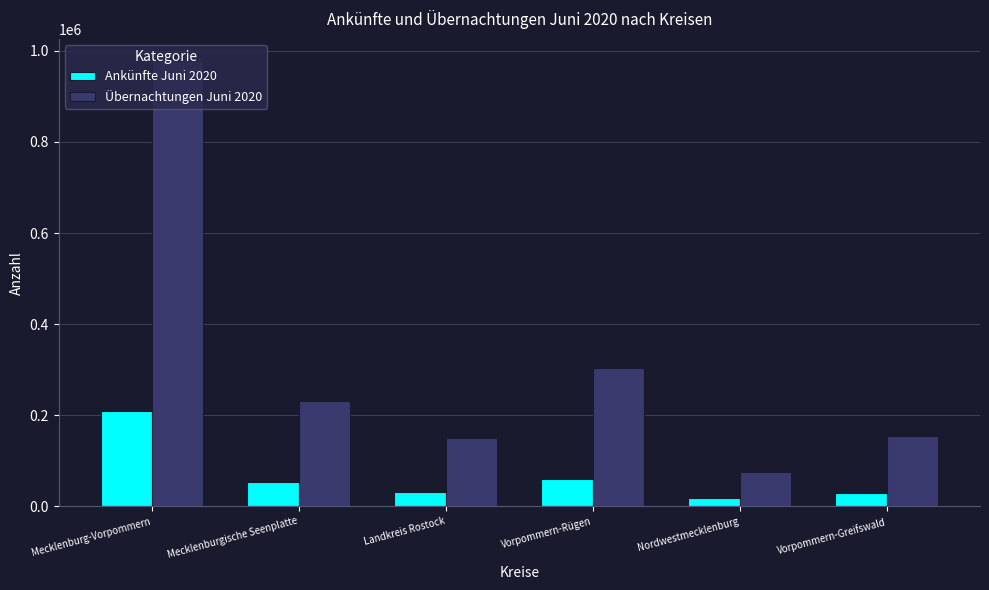

Which series has the largest range (max minus min)?

Übernachtungen Juni 2020